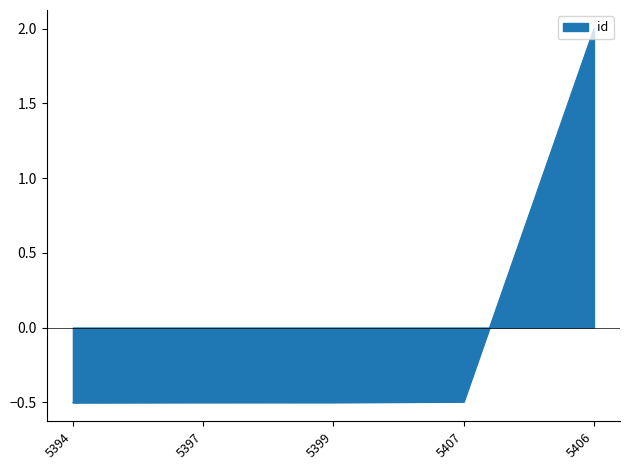

How many values are below zero?

4